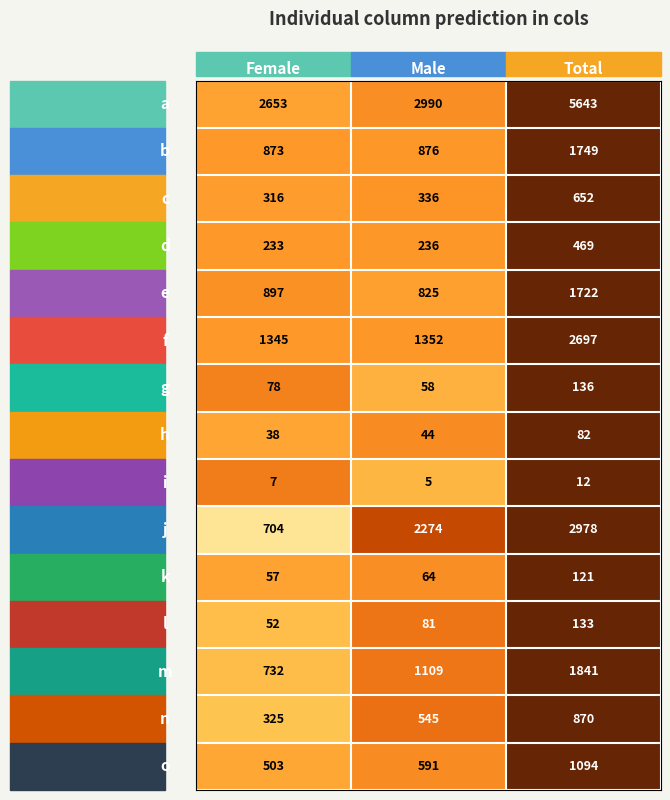

At how many categories does at least one series exceed 604?

3